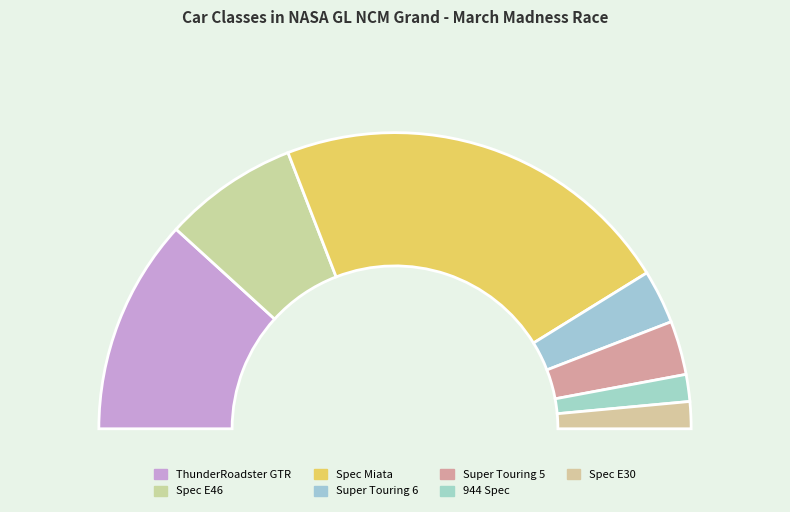

Which category has the smallest portion of the pie?

944 Spec